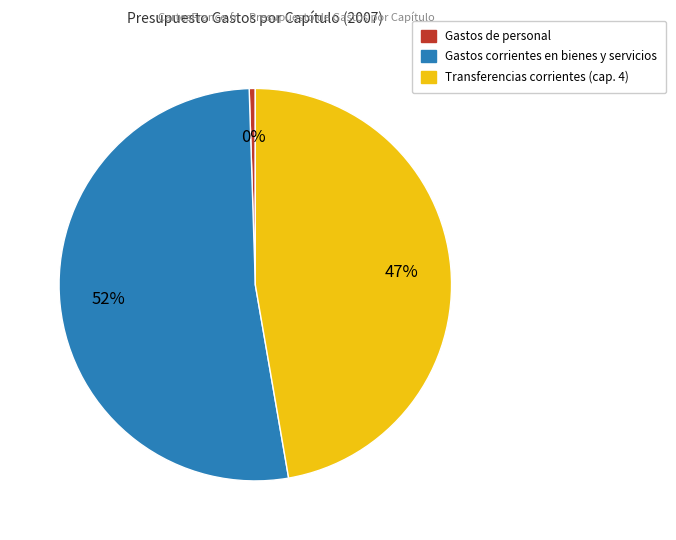

What percentage is the Transferencias corrientes (cap. 4) slice, to the nearest percent?

47%